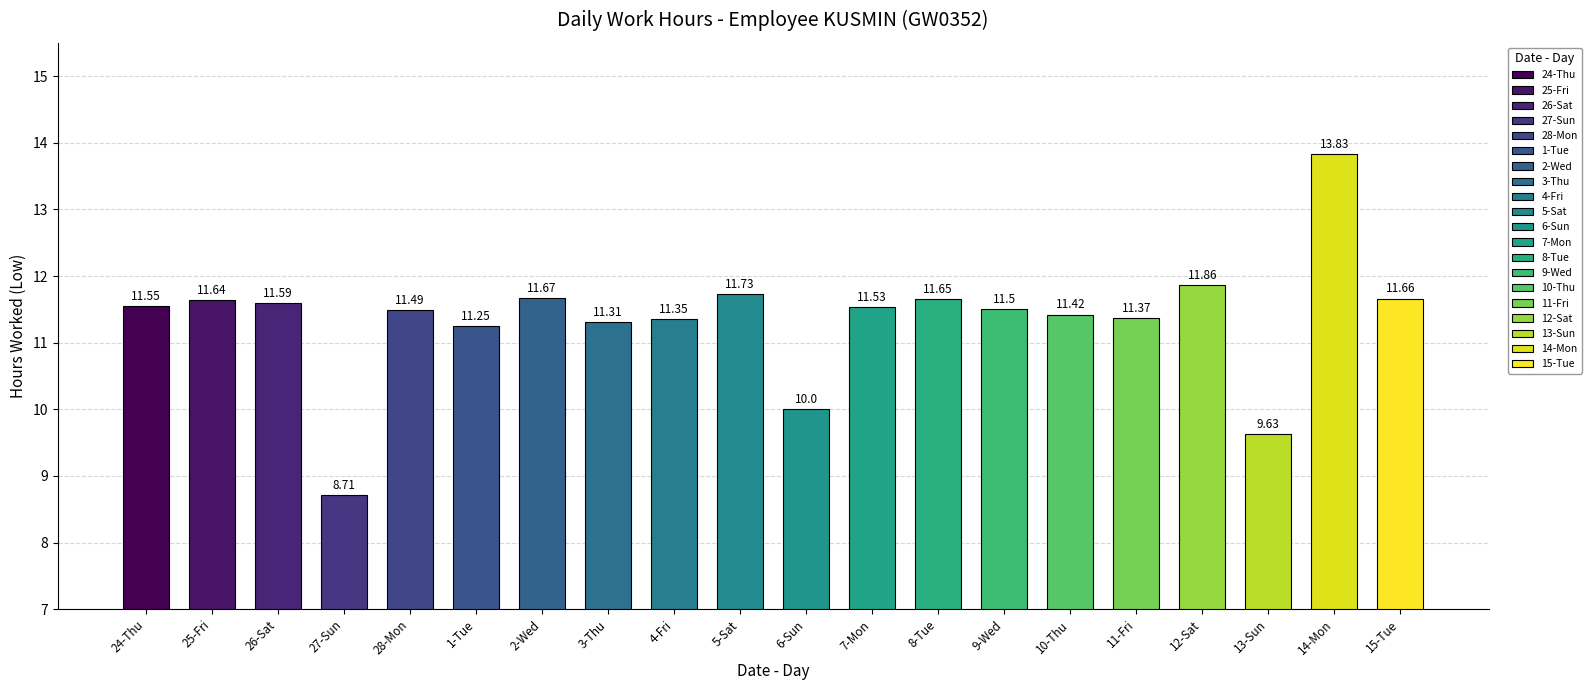

What is the ratio of the value at 25-Fri to the value at 27-Sun?

1.3